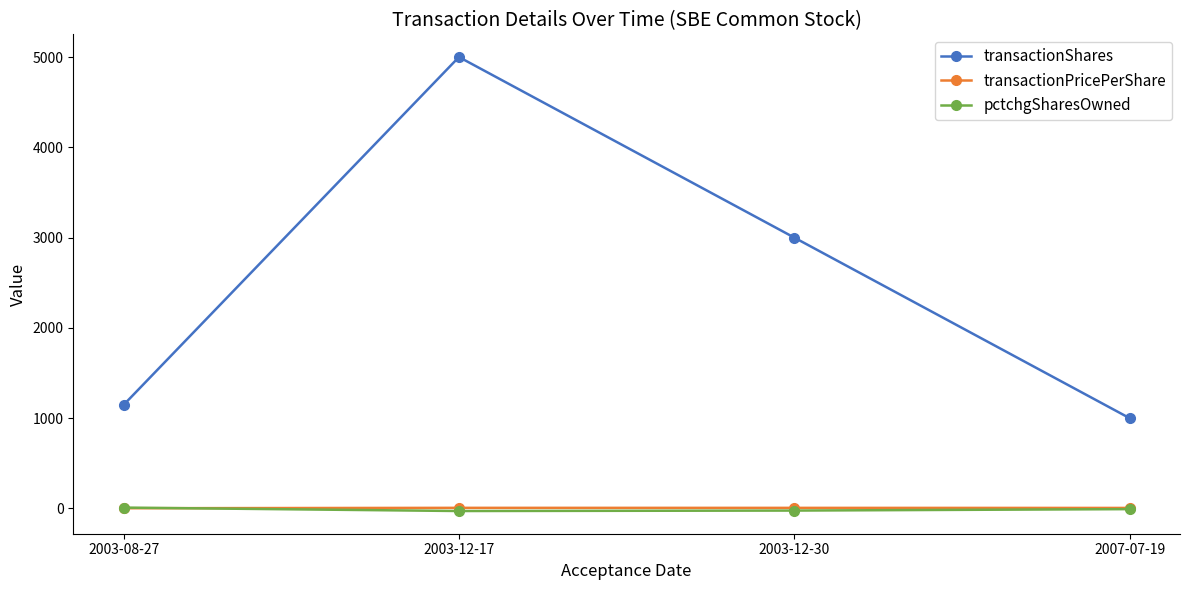

The value of transactionShares at 2003-12-30 is 1515.4. True or false?

False